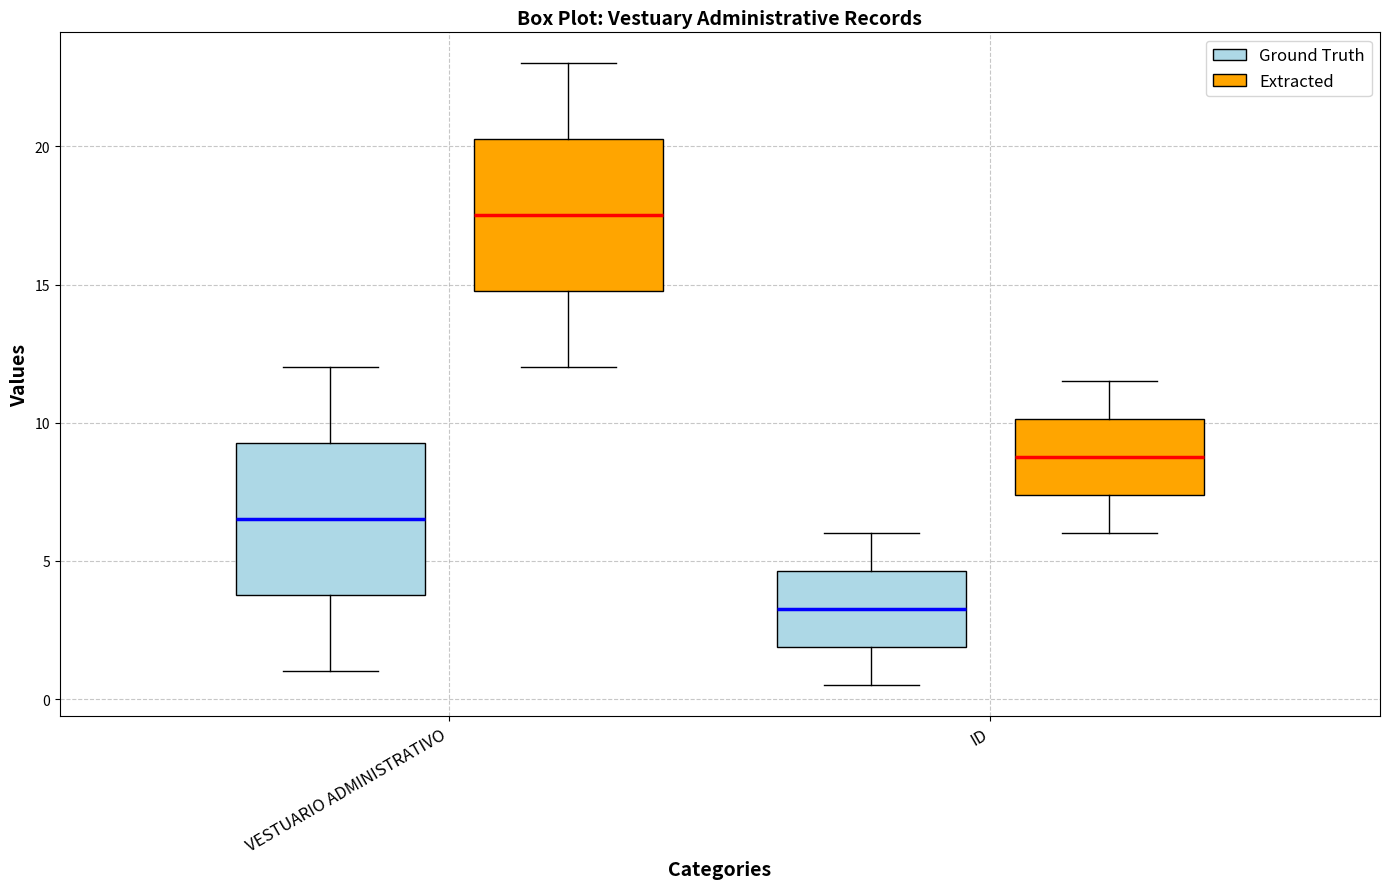

Reading left to right, transcribe this box plot: for each box, give where its median line is, the range the box spans, and where its two whiskers end, as read against the y-axis. The values are not printed on the chart, so give them approximately, as read against the axis.

VESTUARIO ADMINISTRATIVO (Ground Truth): median 6.5, box 4.0 to 9.5, whiskers 1.0 to 12.0
VESTUARIO ADMINISTRATIVO (Extracted): median 17.5, box 15.0 to 20.5, whiskers 12.0 to 23.0
ID (Ground Truth): median 3.5, box 2.0 to 4.5, whiskers 0.5 to 6.0
ID (Extracted): median 9.0, box 7.5 to 10.0, whiskers 6.0 to 11.5